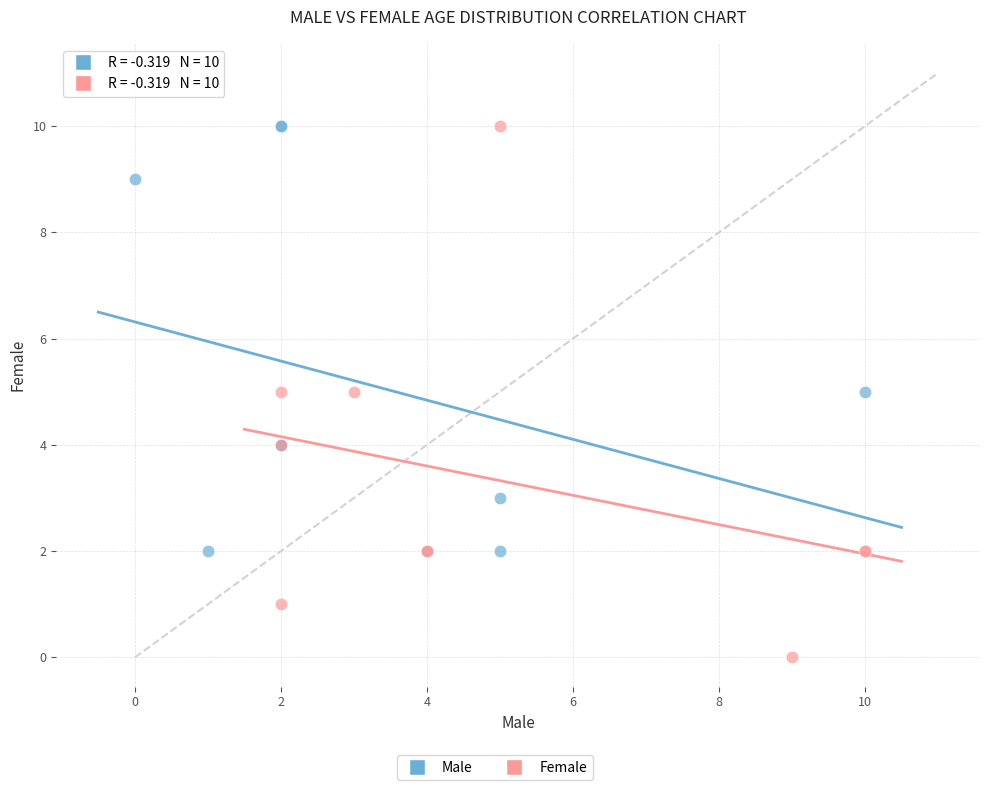

Which series reaches the minimum Y coordinate?

Female